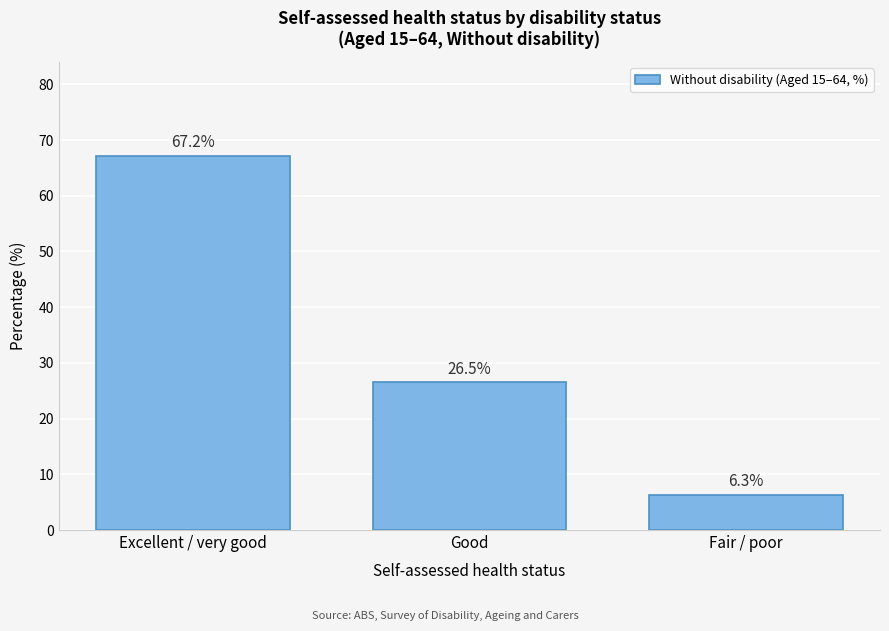

Reading left to right, extract all data points from this chart.

Excellent / very good=67.2	Good=26.5	Fair / poor=6.3